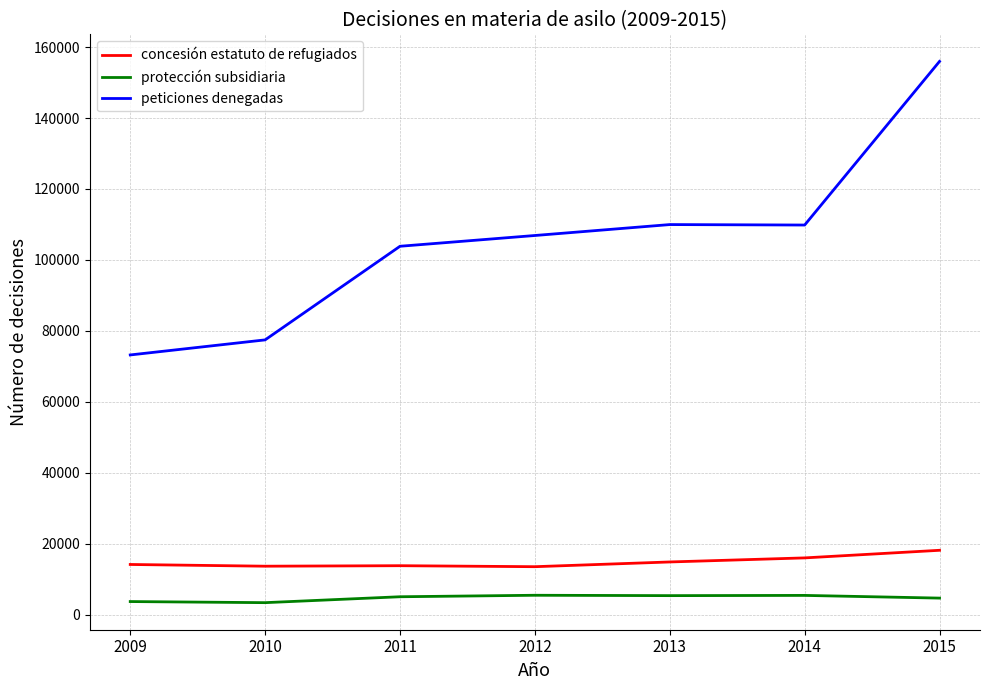

At which label does peticiones denegadas reach its minimum?

2009